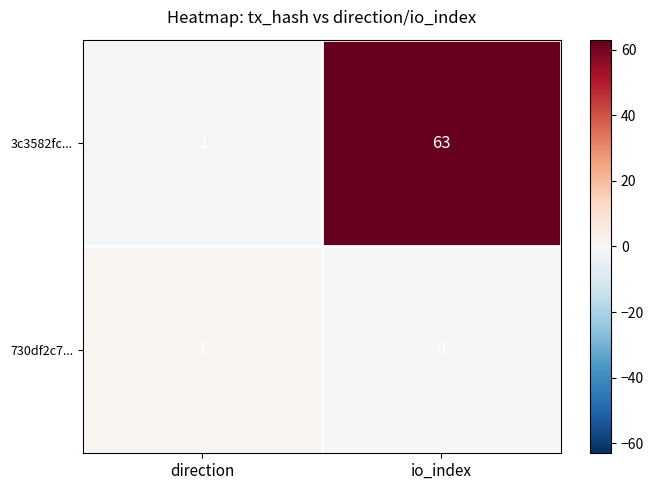

Which category has the highest value across all series?

io_index